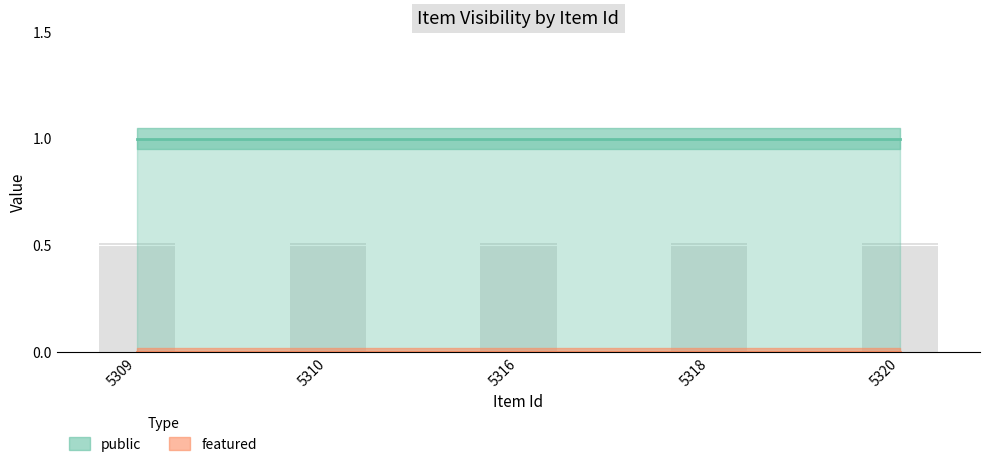

Which series has the widest spread of values?

public